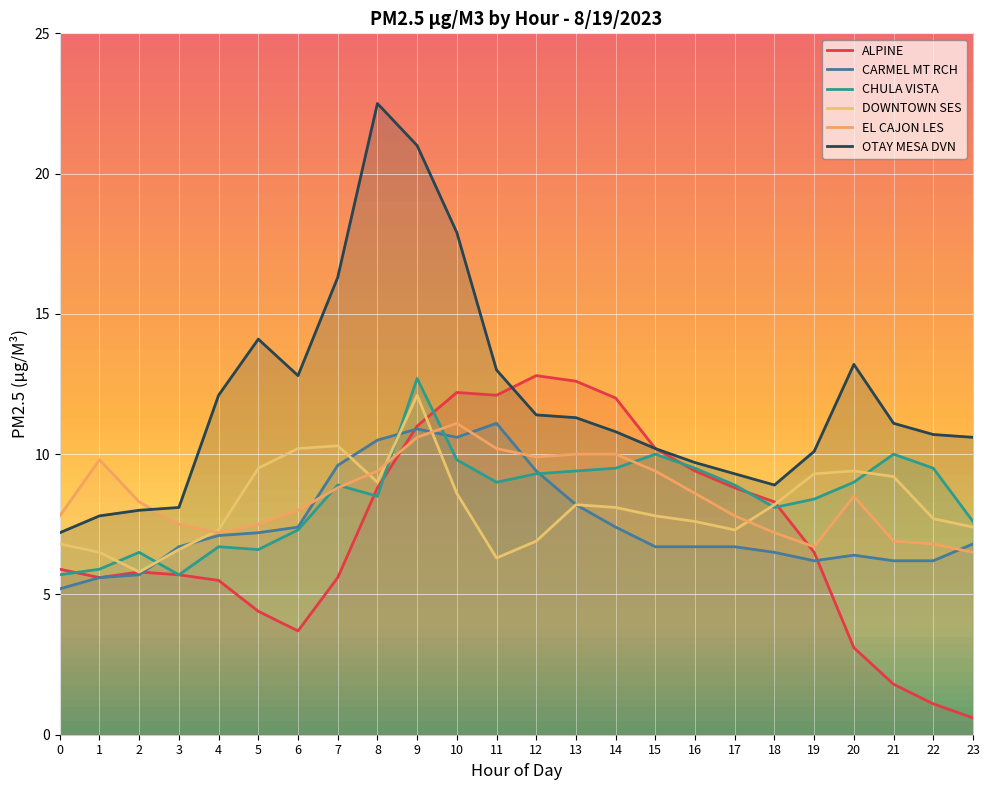

What is the sum of all CARMEL MT RCH values?

181.0